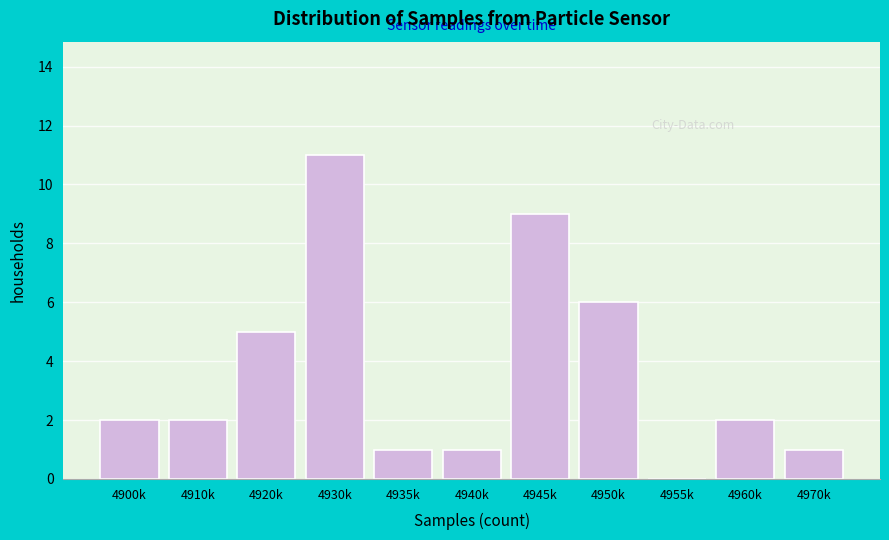

Reading right to left, extract all data points from this chart.

4970k=1	4960k=2	4955k=0	4950k=6	4945k=9	4940k=1	4935k=1	4930k=11	4920k=5	4910k=2	4900k=2